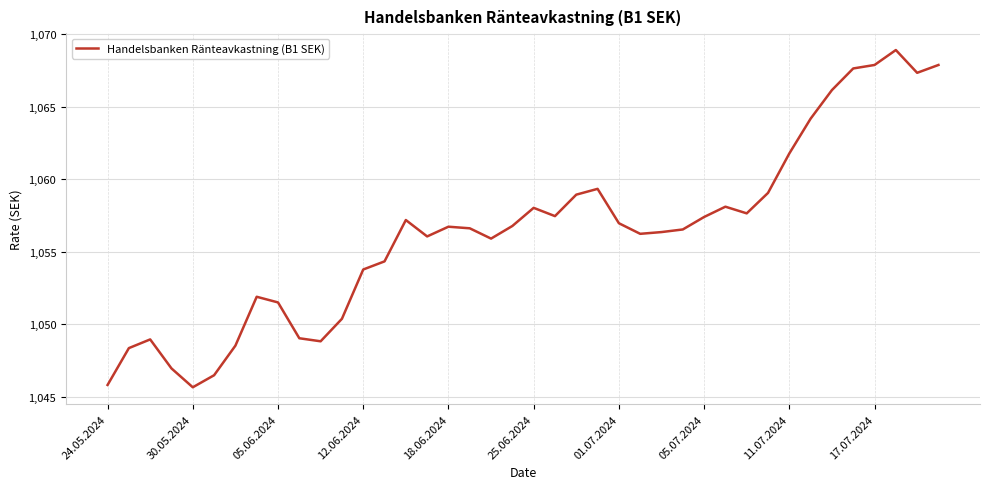

What is the smallest value displayed?

1045.7